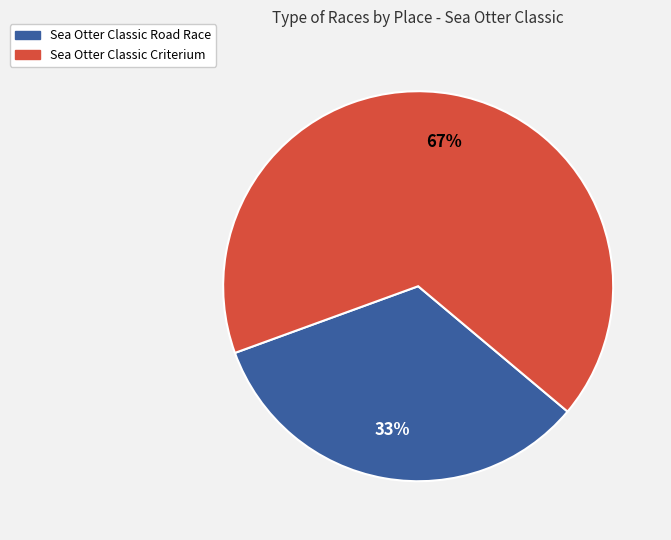

Count the number of slices in the pie.

2